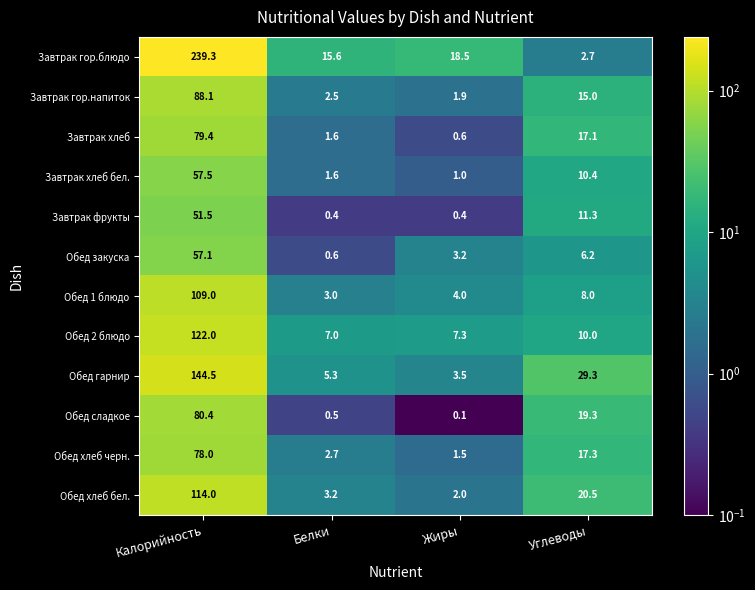

The value of Завтрак гор.блюдо at Углеводы is 2.7. True or false?

True